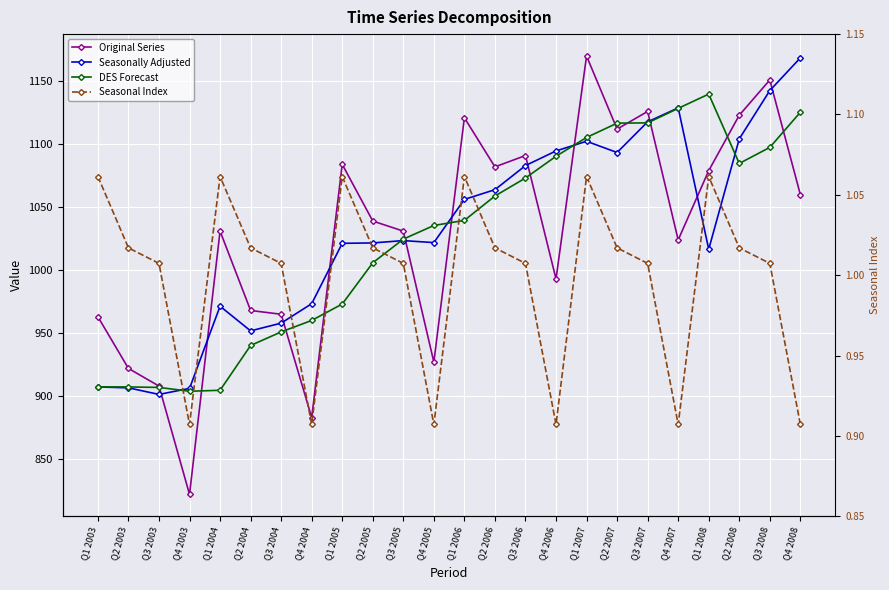

What is the difference between the maximum and minimum values in the DES Forecast series?

235.9